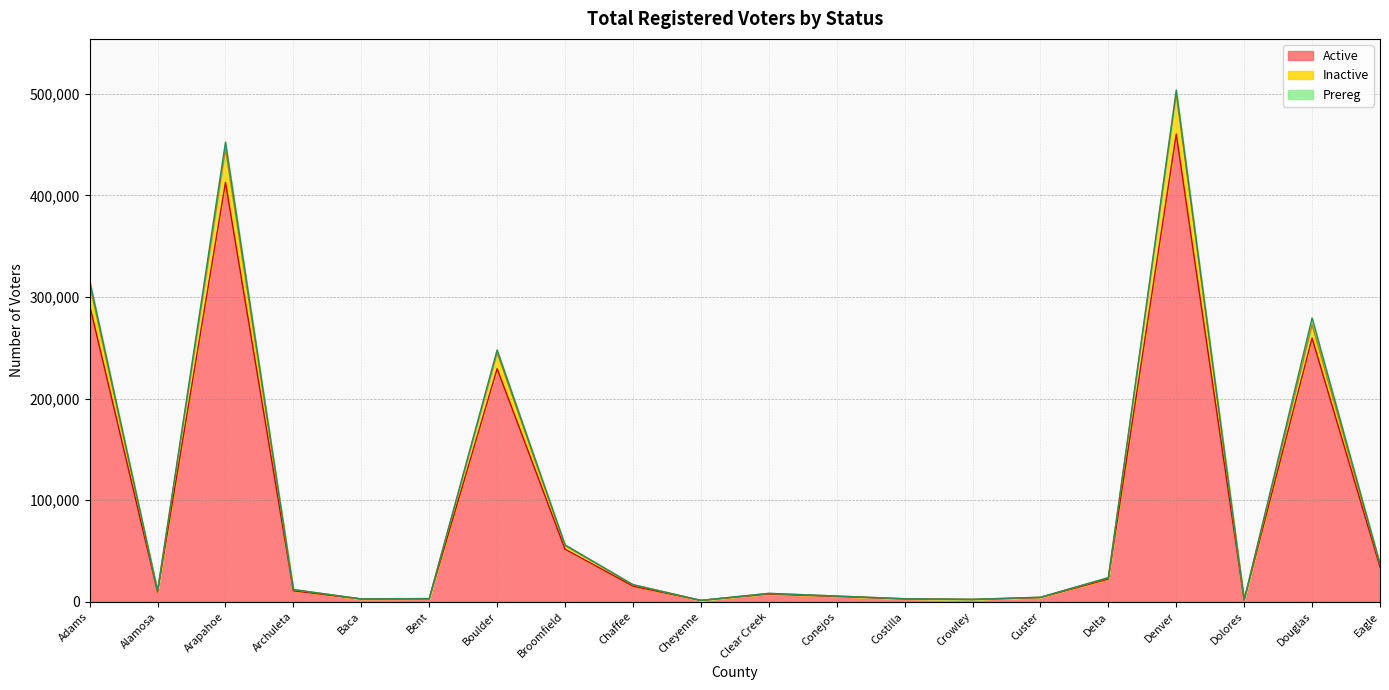

How many interior local valleys does the Inactive series have?

5